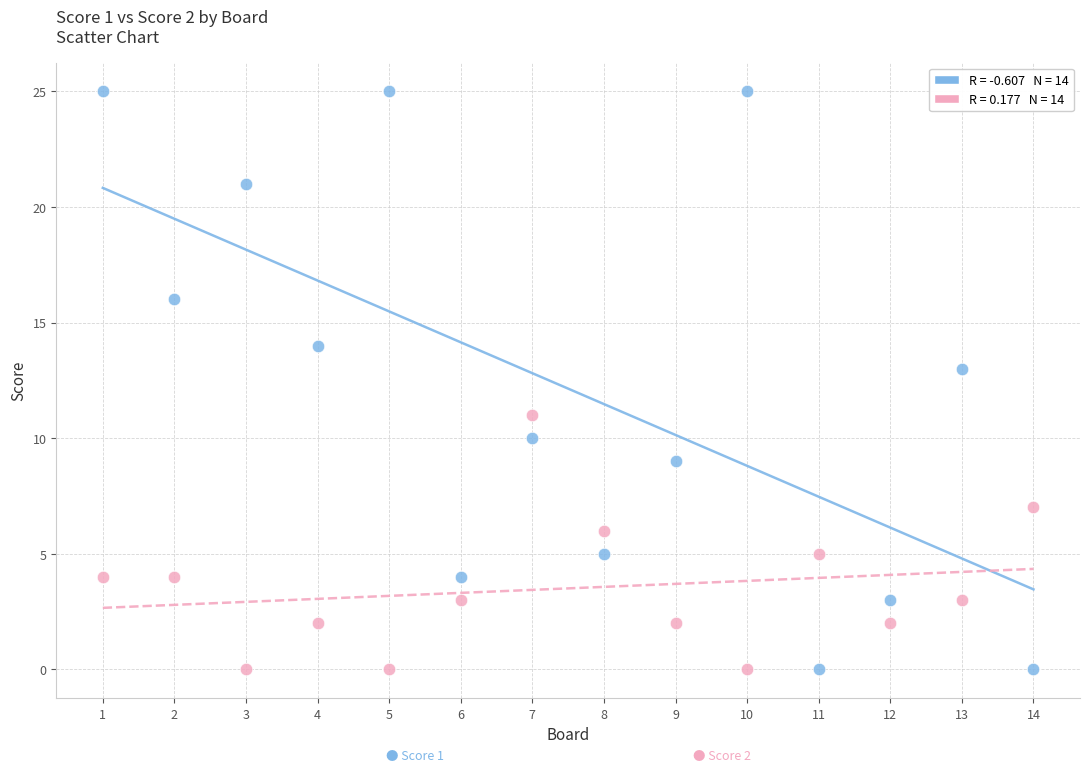

Across all data points, what is the range of X values (max minus min)?

13